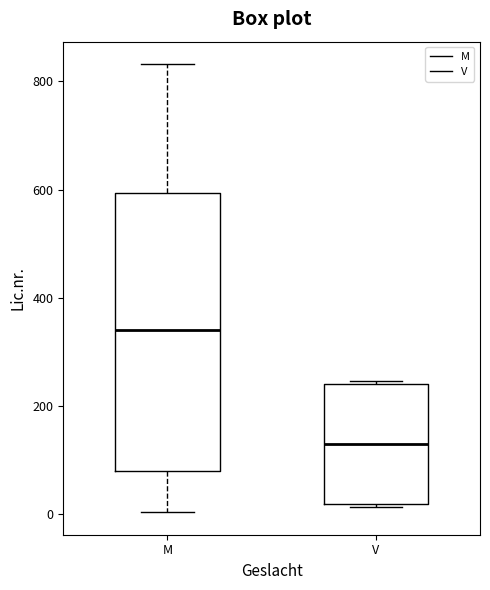

Which box has the highest median line?

M